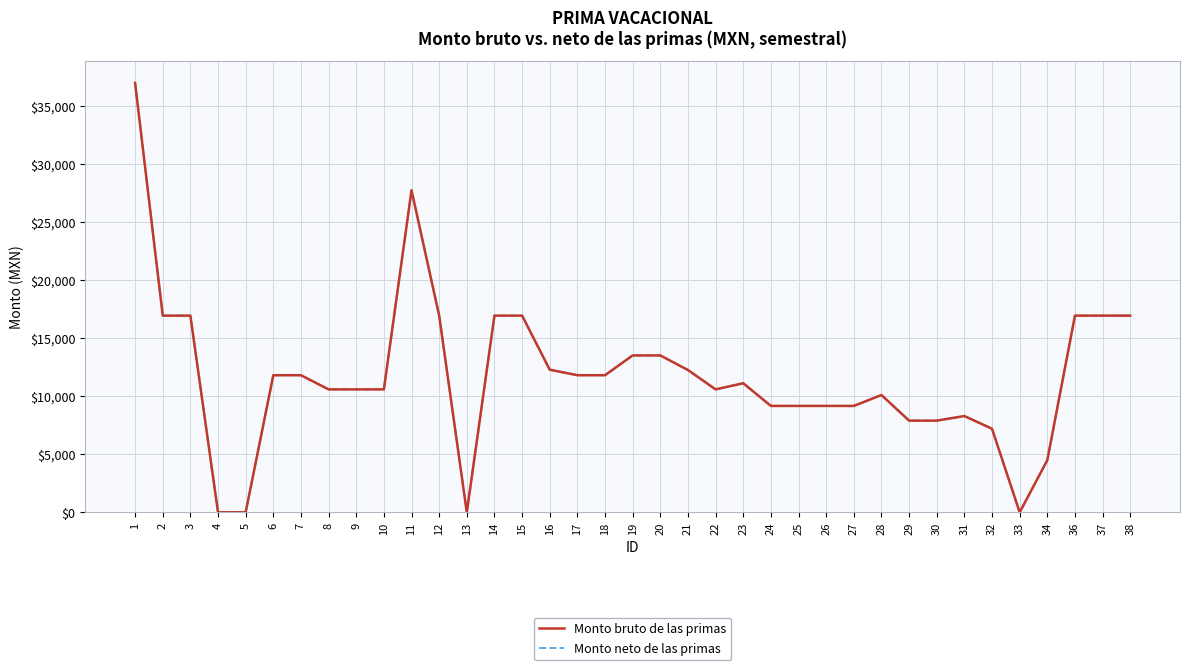

Is this an area chart (filled region under the line)?

No